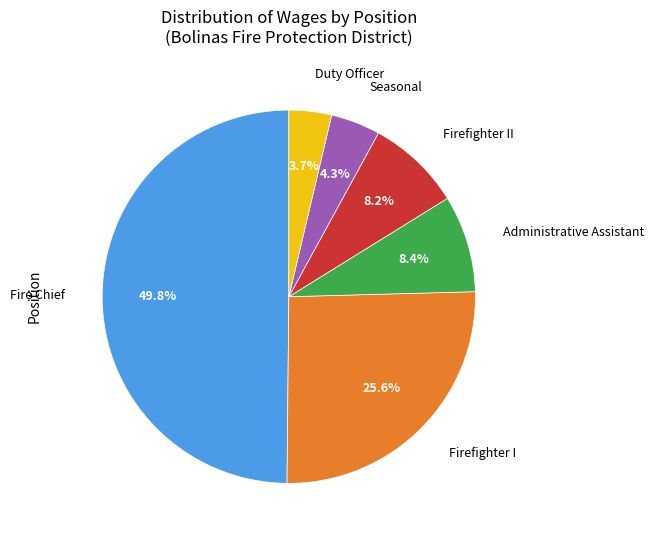

How many segments does this pie chart have?

6